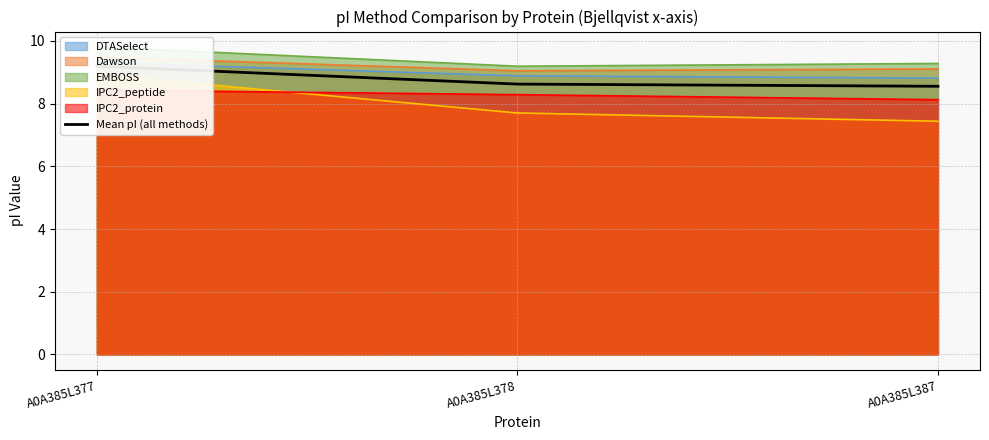

What is the difference between the maximum and minimum values?

0.6